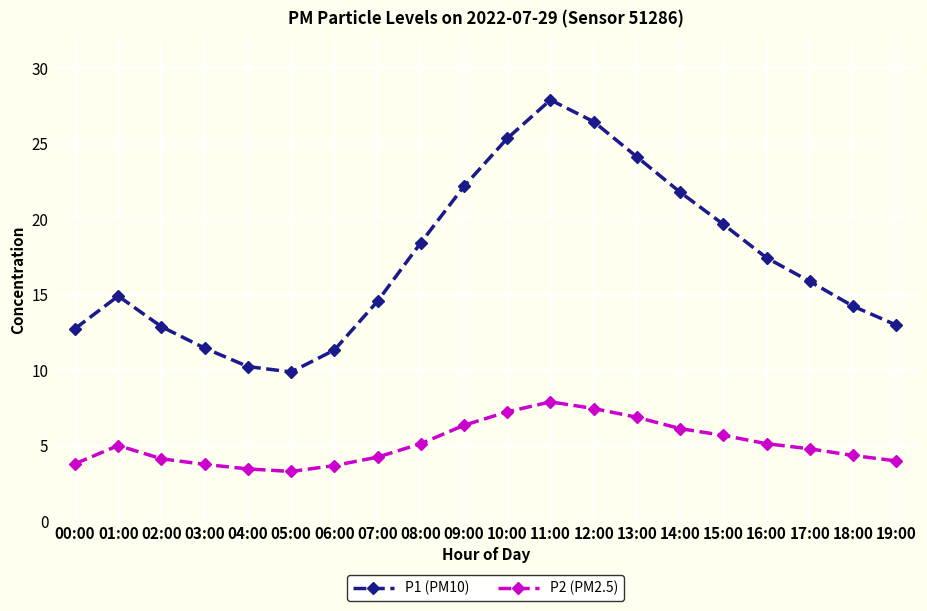

In P2 (PM2.5), how many points are higher than both neighbors (excluding endpoints)?

2